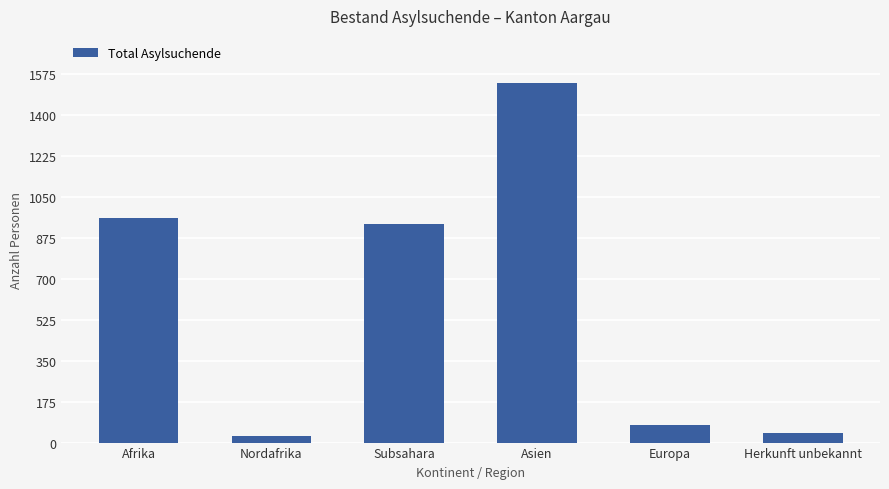

What is the greatest value displayed?

1536